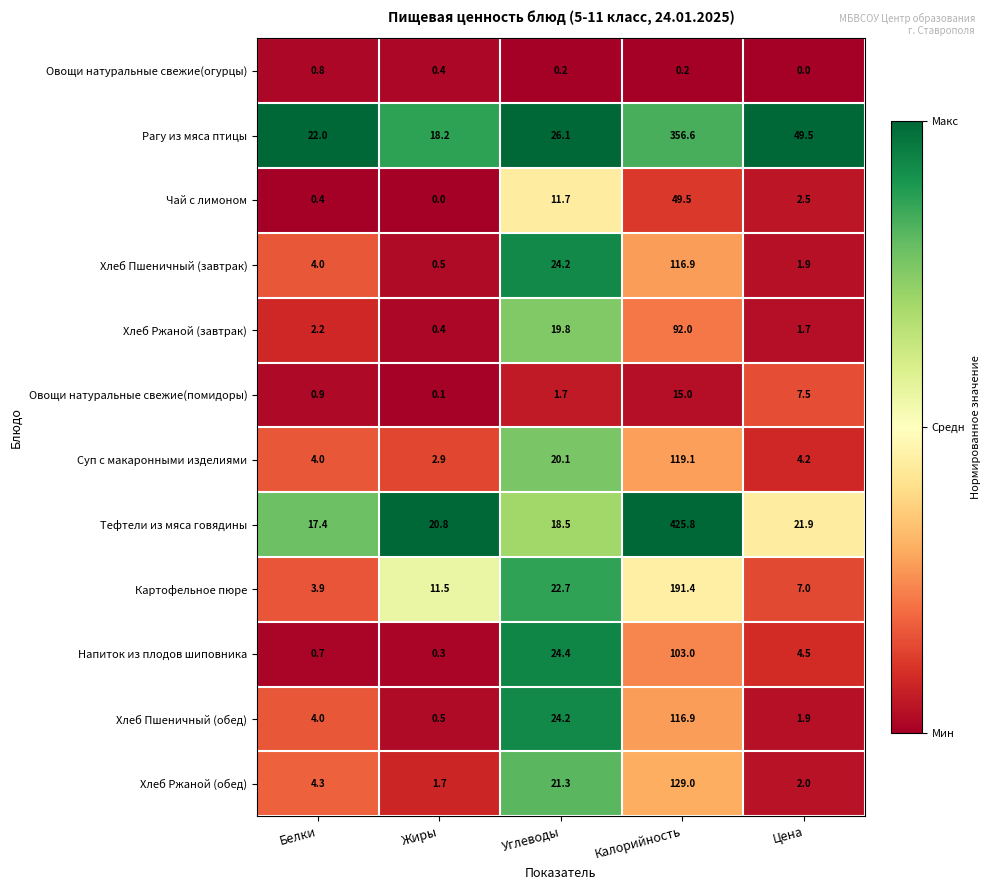

List the labels in order of Напиток из плодов шиповника value, smallest first.

Жиры, Белки, Цена, Углеводы, Калорийность